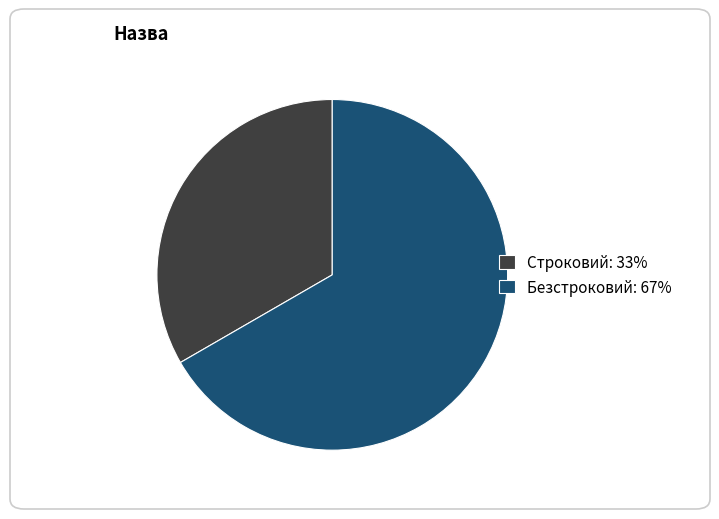

Which category accounts for the majority?

Безстроковий